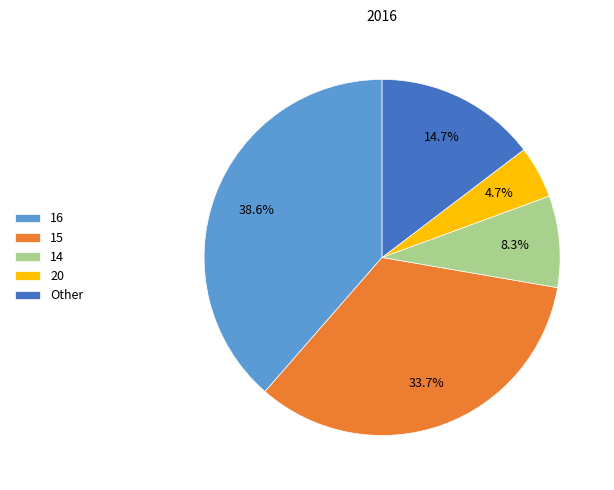

Rank the categories by value from highest to lowest.

16, 15, Other, 14, 20